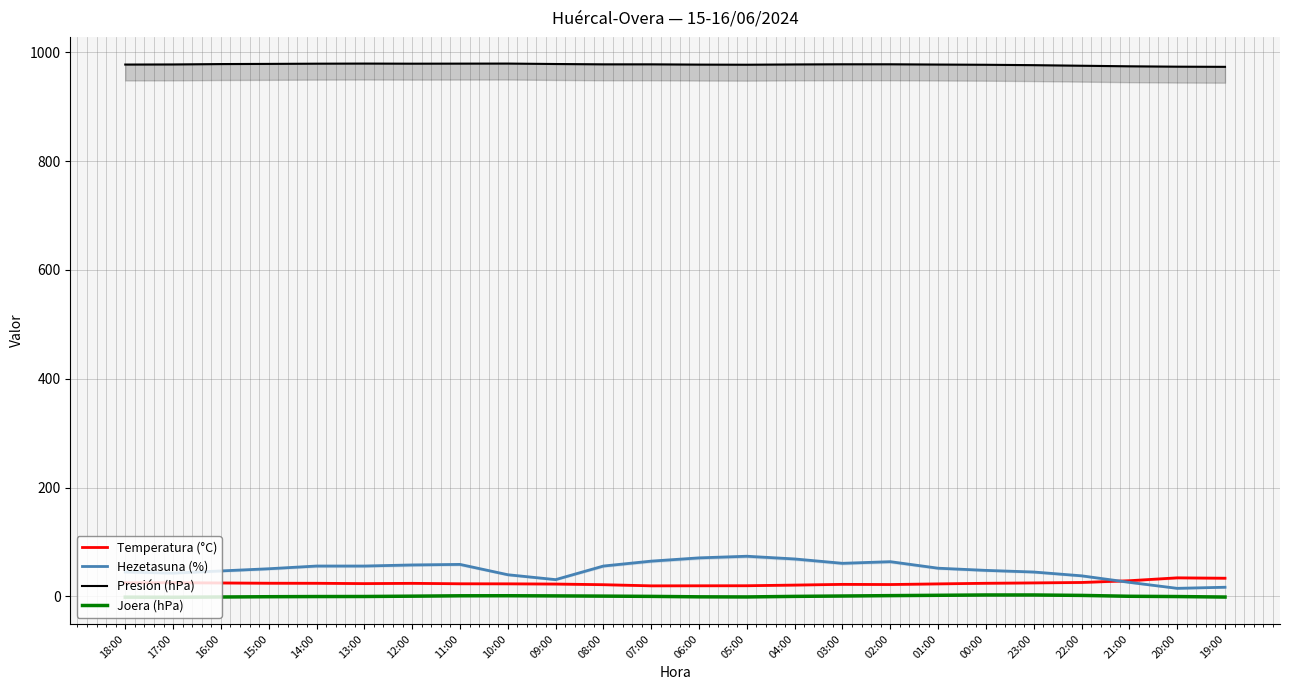

Reading left to right, transcribe all the data shown in this chart.

Temperatura (°C): 18:00=25.2	17:00=25.3	16:00=24.9	15:00=24.4	14:00=24.3	13:00=23.7	12:00=24.2	11:00=23.4	10:00=23.3	09:00=22.9	08:00=21.7	07:00=19.6	06:00=19.7	05:00=19.8	04:00=21.0	03:00=22.3	02:00=22.0	01:00=23.2	00:00=24.3	23:00=25.0	22:00=25.8	21:00=29.0	20:00=34.3	19:00=33.6
Hezetasuna (%): 18:00=45.0	17:00=43.0	16:00=47.0	15:00=51.0	14:00=56.0	13:00=56.0	12:00=58.0	11:00=59.0	10:00=40.0	09:00=31.0	08:00=56.0	07:00=65.0	06:00=71.0	05:00=74.0	04:00=69.0	03:00=61.0	02:00=64.0	01:00=52.0	00:00=48.0	23:00=45.0	22:00=38.0	21:00=26.0	20:00=15.0	19:00=17.0
Presión (hPa): 18:00=977.5	17:00=977.7	16:00=978.4	15:00=978.7	14:00=979.1	13:00=979.3	12:00=979.1	11:00=979.2	10:00=979.3	09:00=978.5	08:00=977.9	07:00=977.9	06:00=977.4	05:00=977.2	04:00=977.7	03:00=978.0	02:00=978.0	01:00=977.5	00:00=977.1	23:00=976.4	22:00=975.3	21:00=974.3	20:00=973.6	19:00=973.3
Joera (hPa): 18:00=-1.2	17:00=-1.4	16:00=-0.9	15:00=-0.4	14:00=-0.1	13:00=0.0	12:00=0.6	11:00=1.3	10:00=1.4	09:00=1.1	08:00=0.7	07:00=0.2	06:00=-0.6	05:00=-0.8	04:00=0.2	03:00=0.9	02:00=1.6	01:00=2.2	00:00=2.8	23:00=2.8	22:00=2.0	21:00=0.4	20:00=-0.1	19:00=-1.0